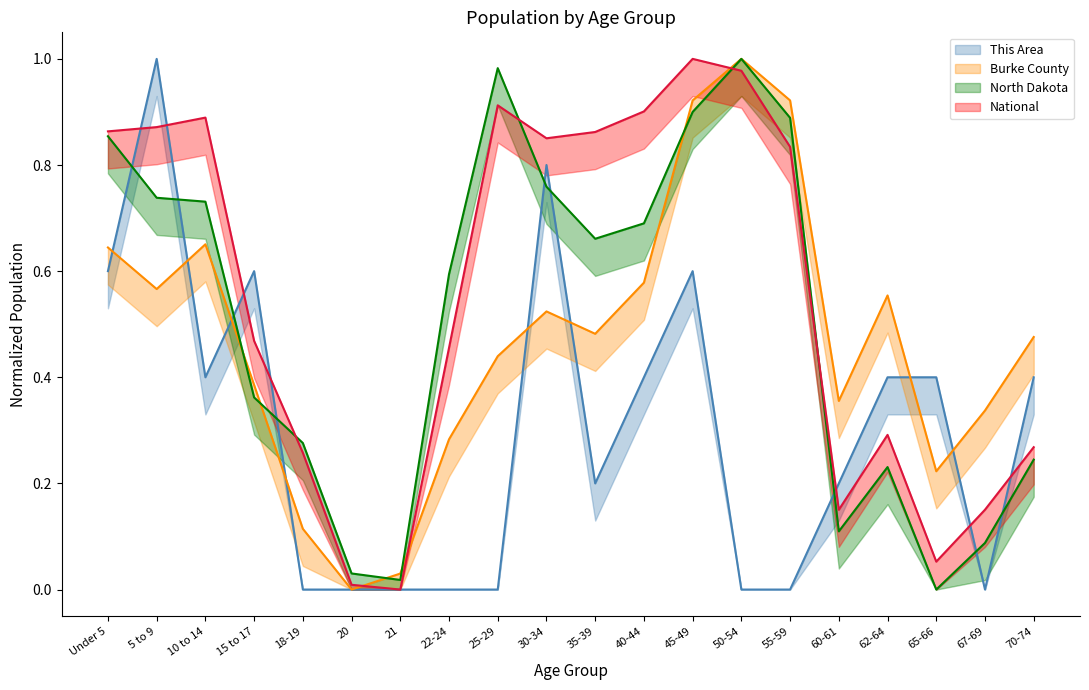

Is it true that National equals 0.2 at 60-61?

True